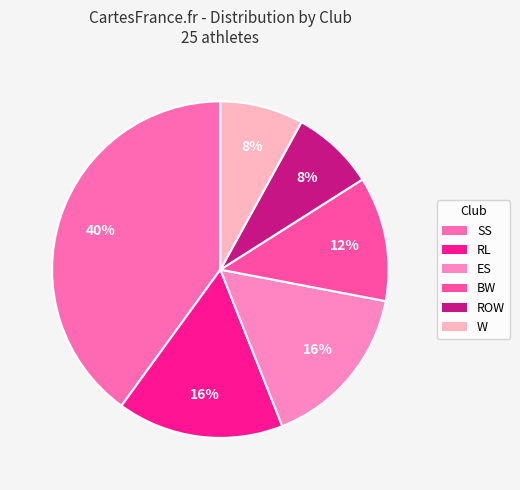

Is ROW the majority of the pie?

No